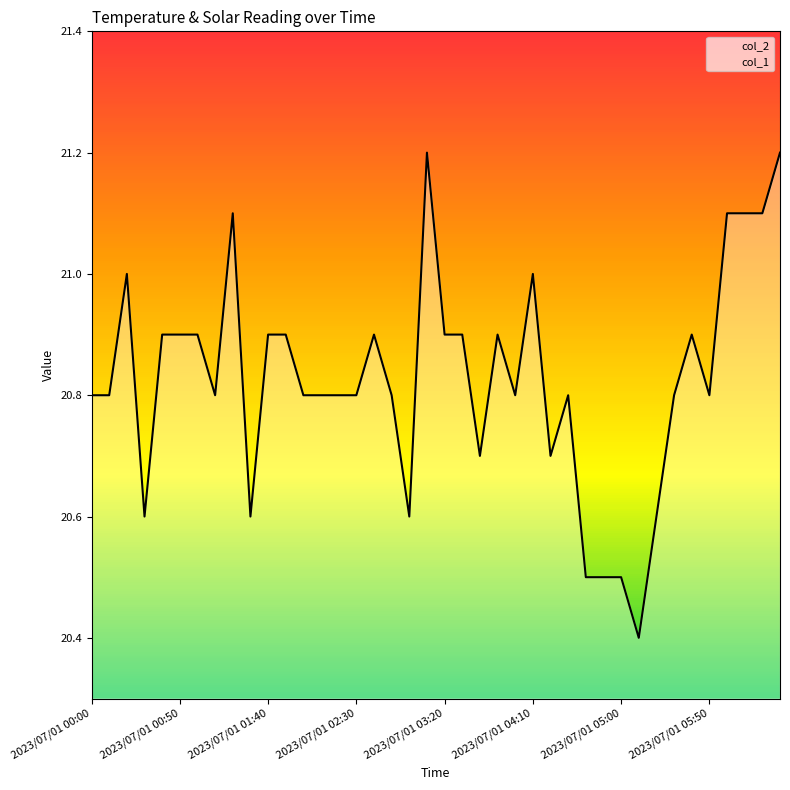

At which label does col_1 reach its minimum?

2023/07/01 00:00